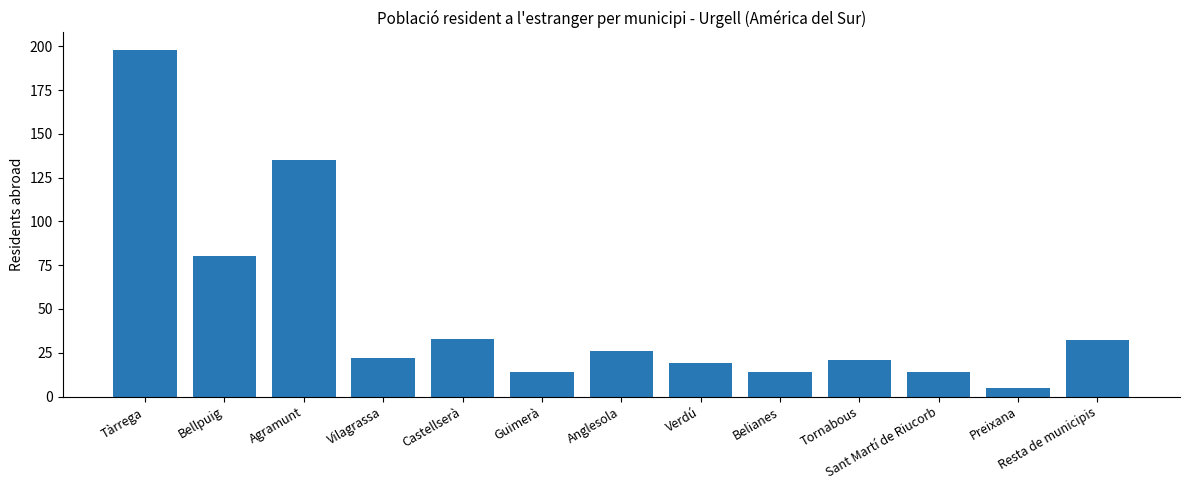

Reading right to left, list all the values displayed in this chart.

32	5	14	21	14	19	26	14	33	22	135	80	198